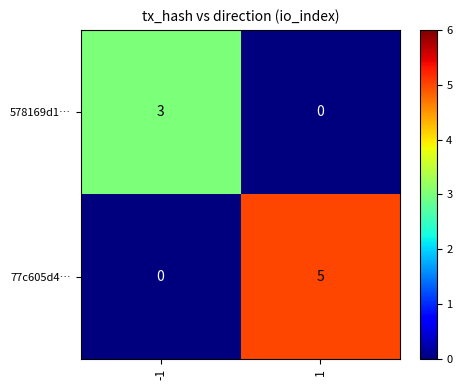

What is the difference between the 578169d1… values at 1 and -1?

3